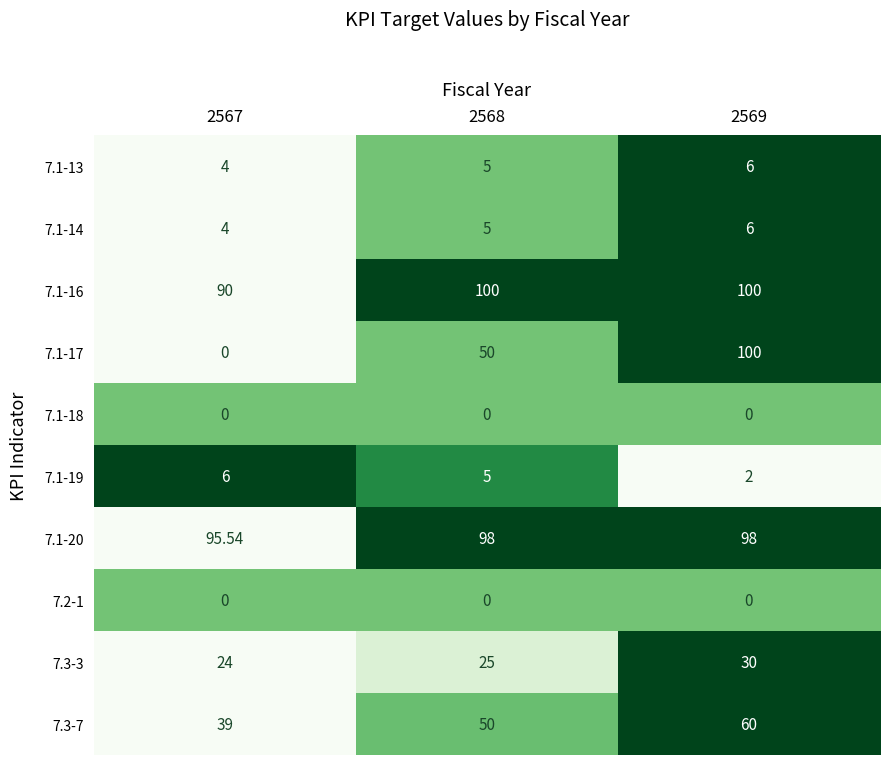

Is the value of 7.3-7 at 2567 greater than the value of 7.2-1 at 2569?

Yes